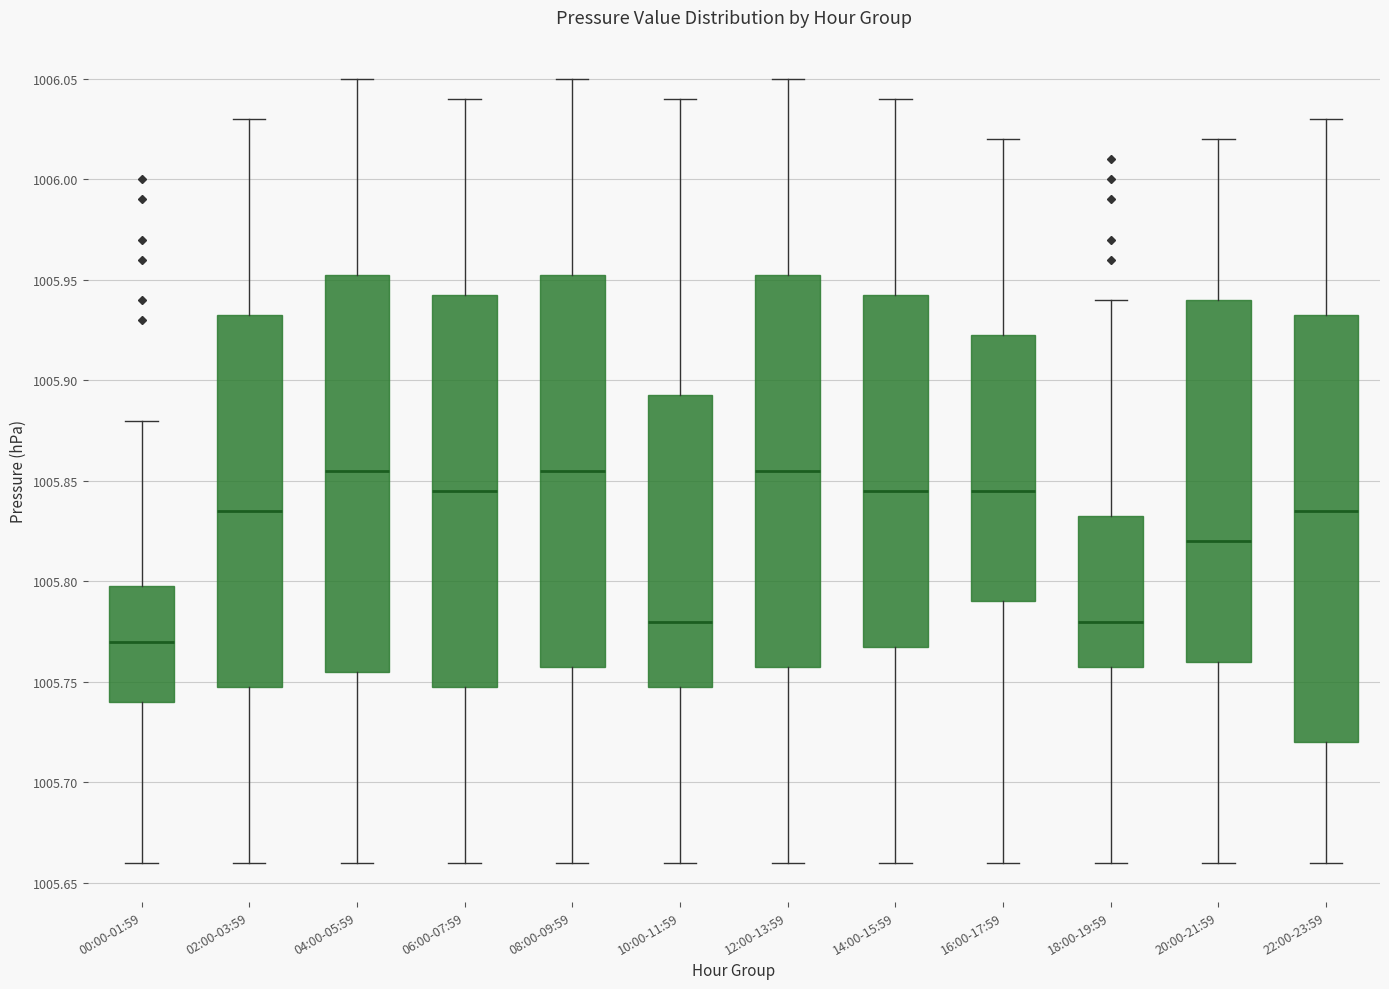

Reading left to right, transcribe this box plot: for each box, give where its median line is, the range the box spans, and where its two whiskers end, as read against the y-axis. The values are not printed on the chart, so give them approximately, as read against the axis.

00:00-01:59: median 1005.770, box 1005.740 to 1005.800, whiskers 1005.660 to 1005.880
02:00-03:59: median 1005.835, box 1005.750 to 1005.935, whiskers 1005.660 to 1006.030
04:00-05:59: median 1005.855, box 1005.755 to 1005.955, whiskers 1005.660 to 1006.050
06:00-07:59: median 1005.845, box 1005.750 to 1005.945, whiskers 1005.660 to 1006.040
08:00-09:59: median 1005.855, box 1005.760 to 1005.955, whiskers 1005.660 to 1006.050
10:00-11:59: median 1005.780, box 1005.750 to 1005.895, whiskers 1005.660 to 1006.040
12:00-13:59: median 1005.855, box 1005.760 to 1005.955, whiskers 1005.660 to 1006.050
14:00-15:59: median 1005.845, box 1005.770 to 1005.945, whiskers 1005.660 to 1006.040
16:00-17:59: median 1005.845, box 1005.790 to 1005.925, whiskers 1005.660 to 1006.020
18:00-19:59: median 1005.780, box 1005.760 to 1005.835, whiskers 1005.660 to 1005.940
20:00-21:59: median 1005.820, box 1005.760 to 1005.940, whiskers 1005.660 to 1006.020
22:00-23:59: median 1005.835, box 1005.720 to 1005.935, whiskers 1005.660 to 1006.030